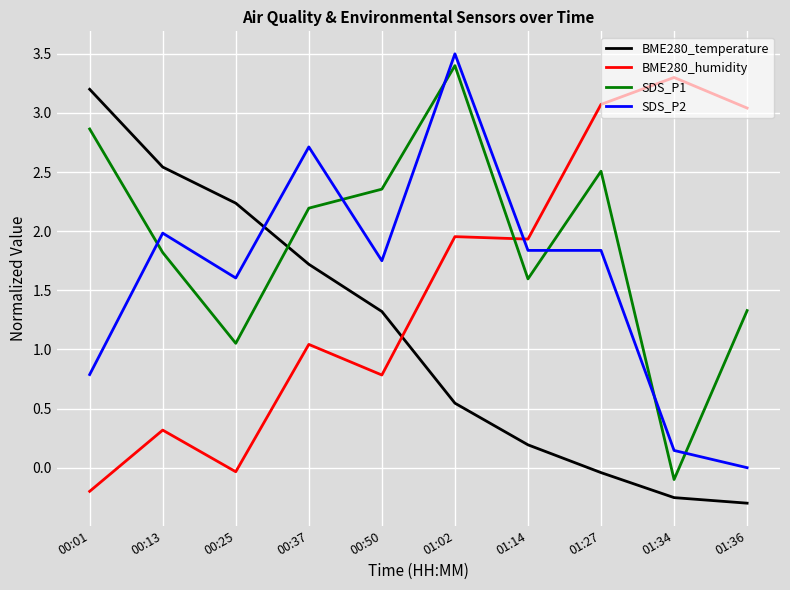

At 00:01, list the series in order from smallest to largest.

BME280_humidity, SDS_P2, SDS_P1, BME280_temperature